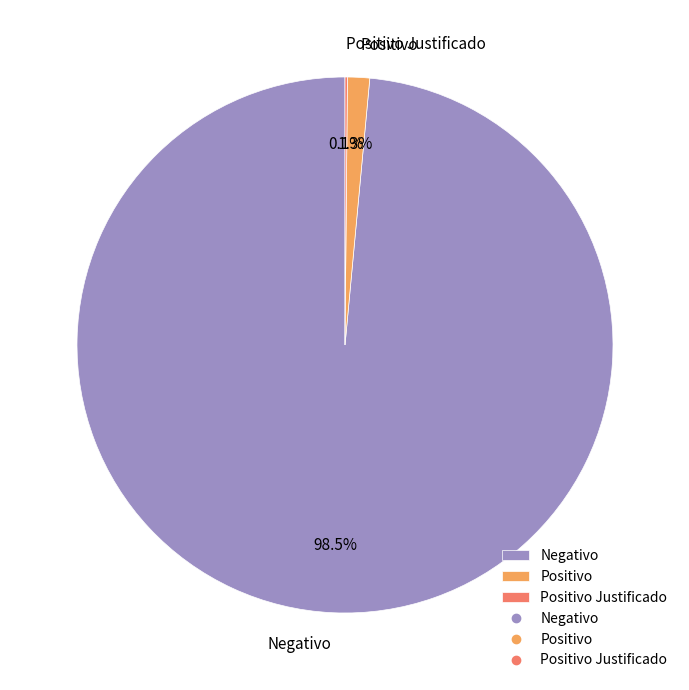

To the nearest percent, what percentage of the pie is Positivo?

1%